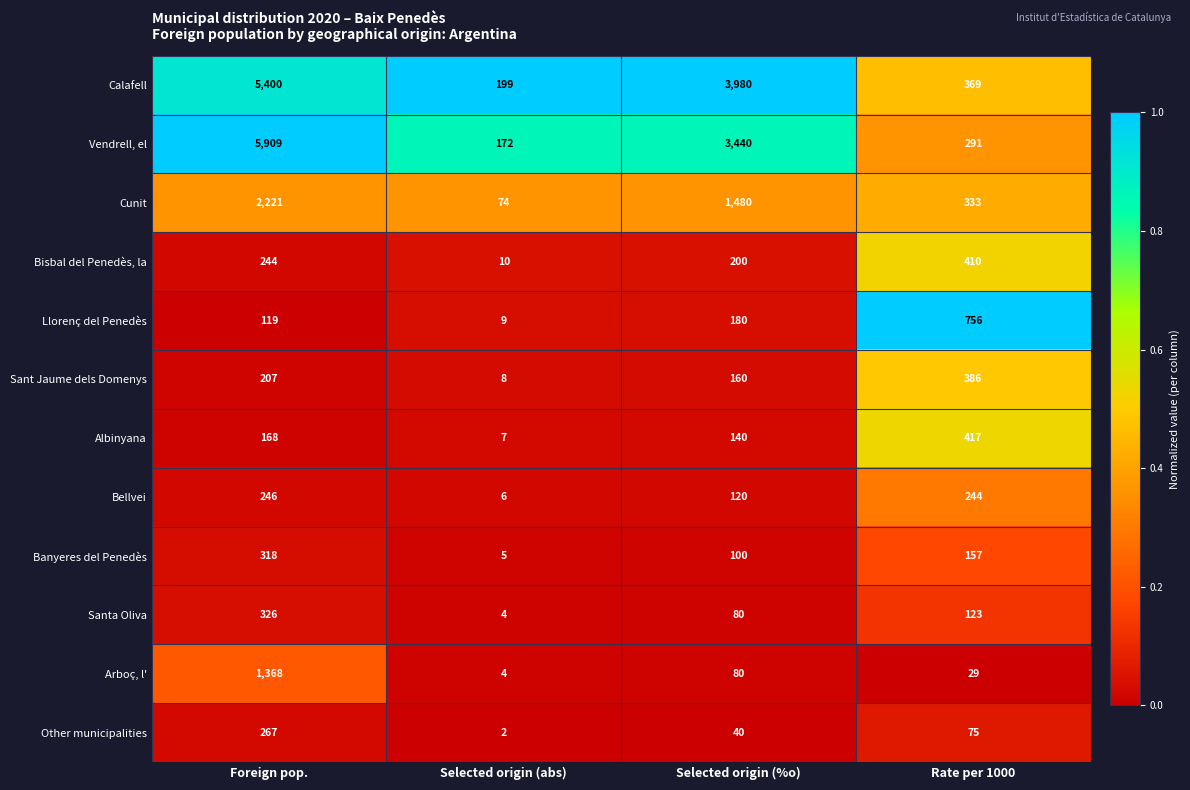

What is the difference between the second highest and minimum values in the Bellvei series?

238